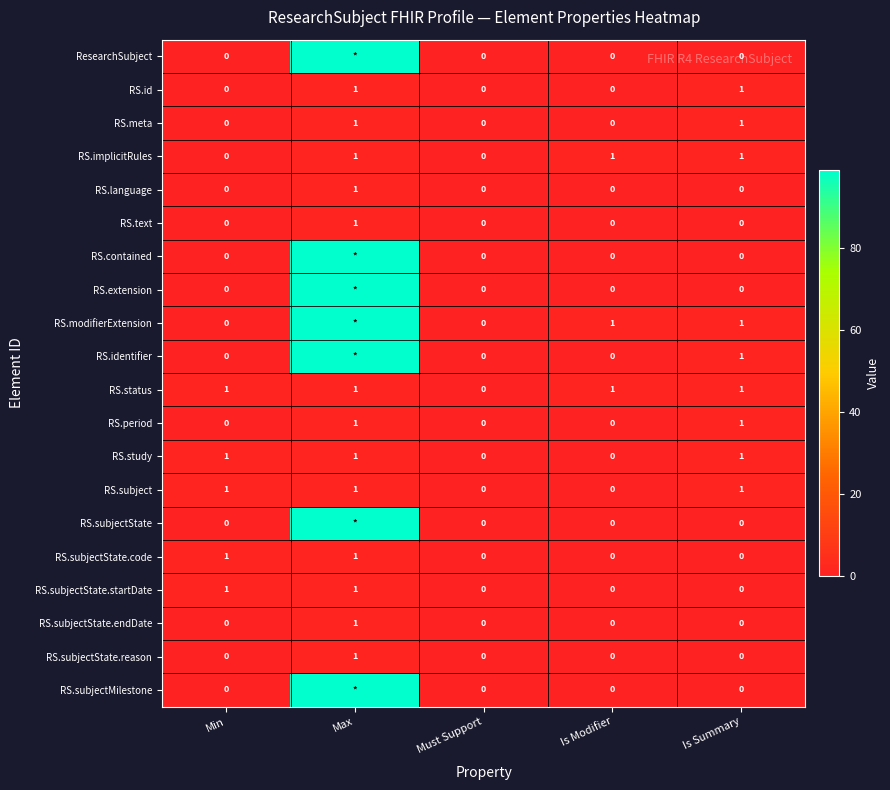

At which category is the sum across all series the highest?

Max